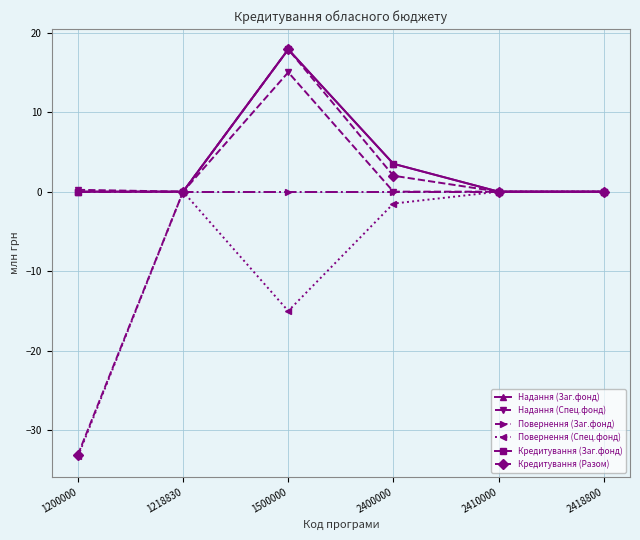

Is this an area chart (filled region under the line)?

No